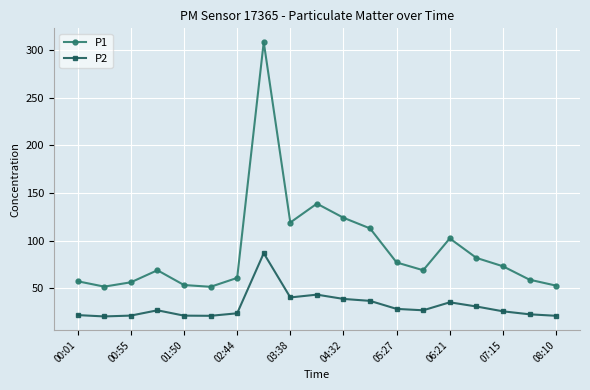

True or false: P2 and P1 cross at least once.

False